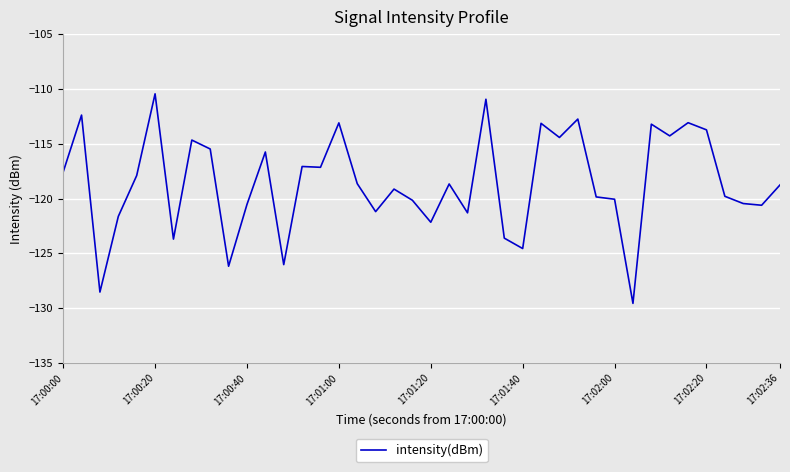

What is the maximum value shown in the chart?

-110.5